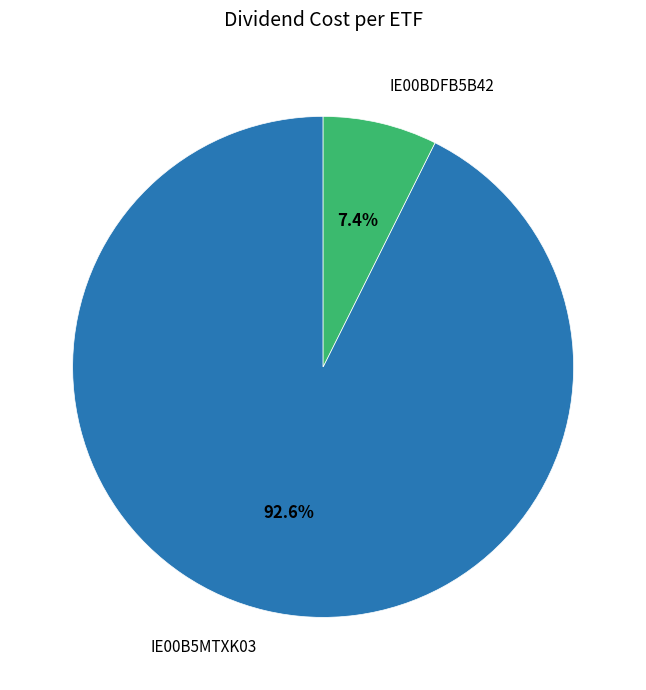

Rank the categories by value from lowest to highest.

IE00BDFB5B42, IE00B5MTXK03